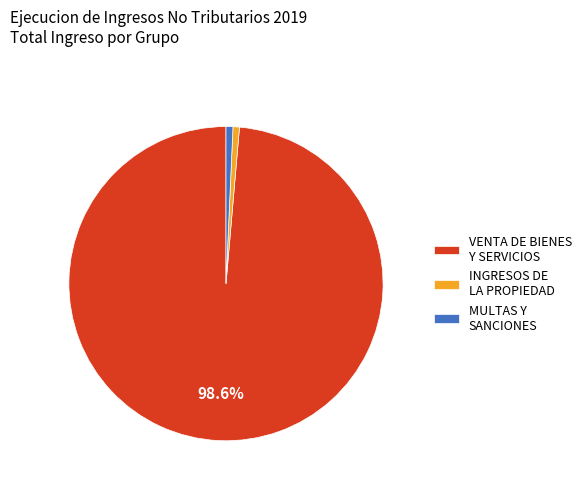

Does VENTA DE BIENES Y SERVICIOS account for over 50% of the chart?

Yes